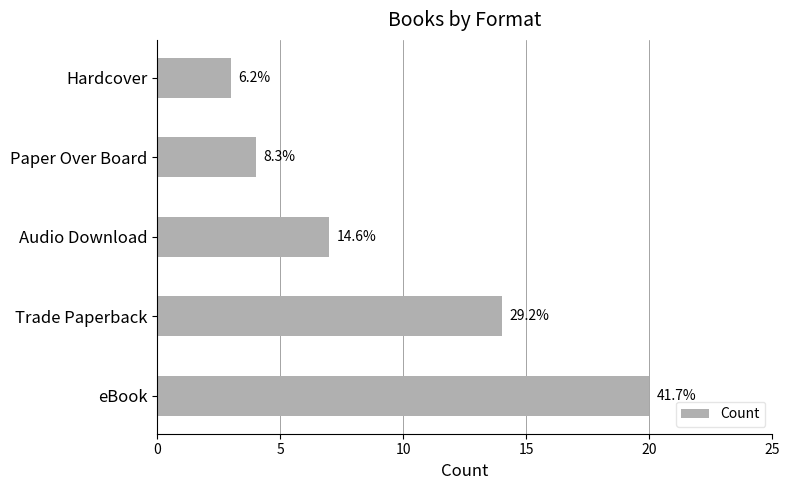

Are the bars horizontal?

Yes